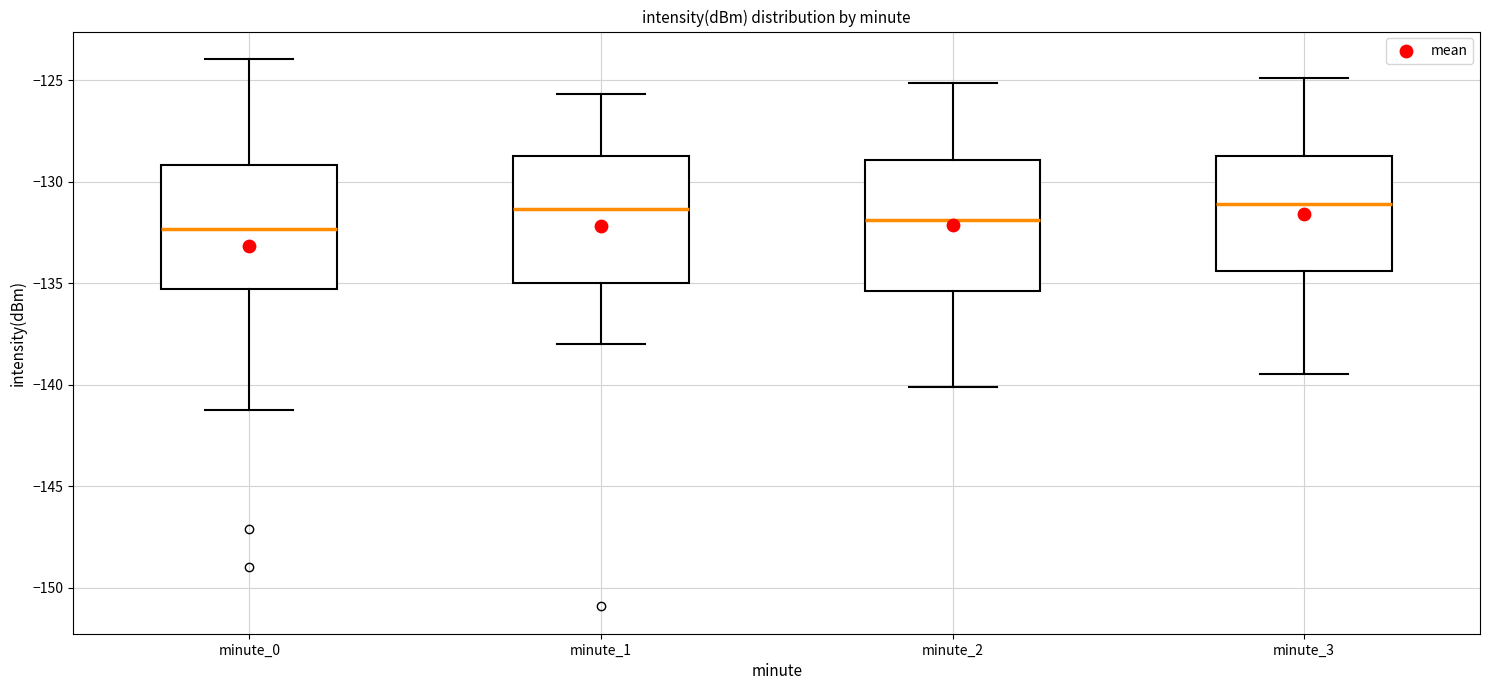

Reading left to right, transcribe this box plot: for each box, give where its median line is, the range the box spans, and where its two whiskers end, as read against the y-axis. The values are not printed on the chart, so give them approximately, as read against the axis.

minute_0: median -132.5, box -135.5 to -129.0, whiskers -141.0 to -124.0
minute_1: median -131.5, box -135.0 to -128.5, whiskers -138.0 to -125.5
minute_2: median -132.0, box -135.5 to -129.0, whiskers -140.0 to -125.0
minute_3: median -131.0, box -134.5 to -128.5, whiskers -139.5 to -125.0